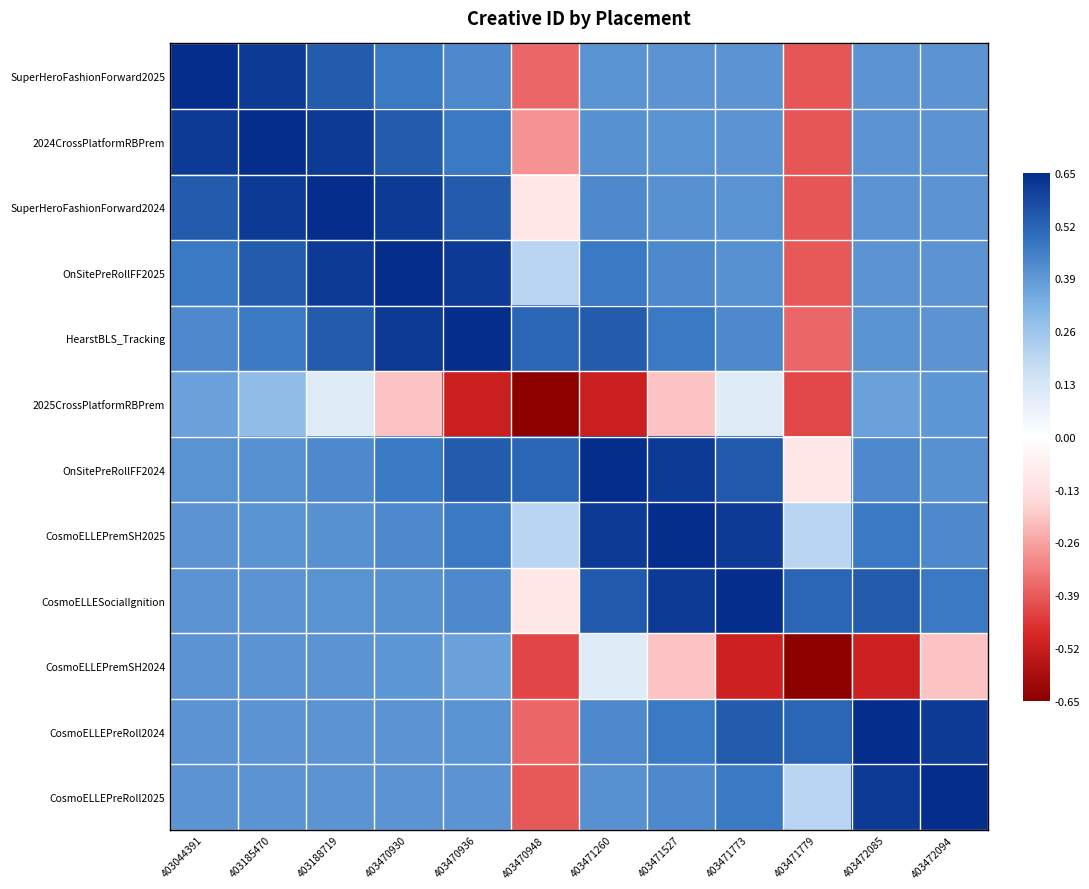

What is the difference between the highest and lowest values at 403470948?

1.2